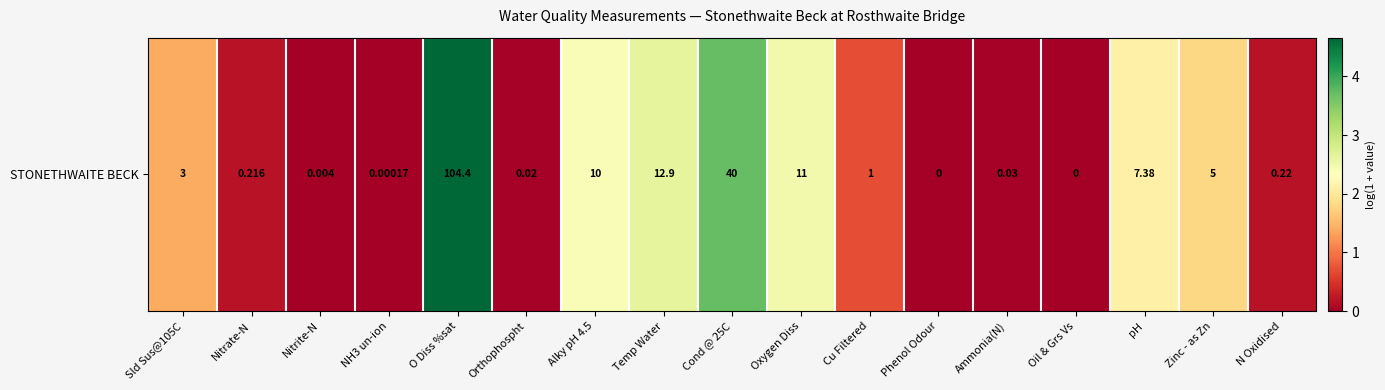

How many distinct data groups are displayed?

1